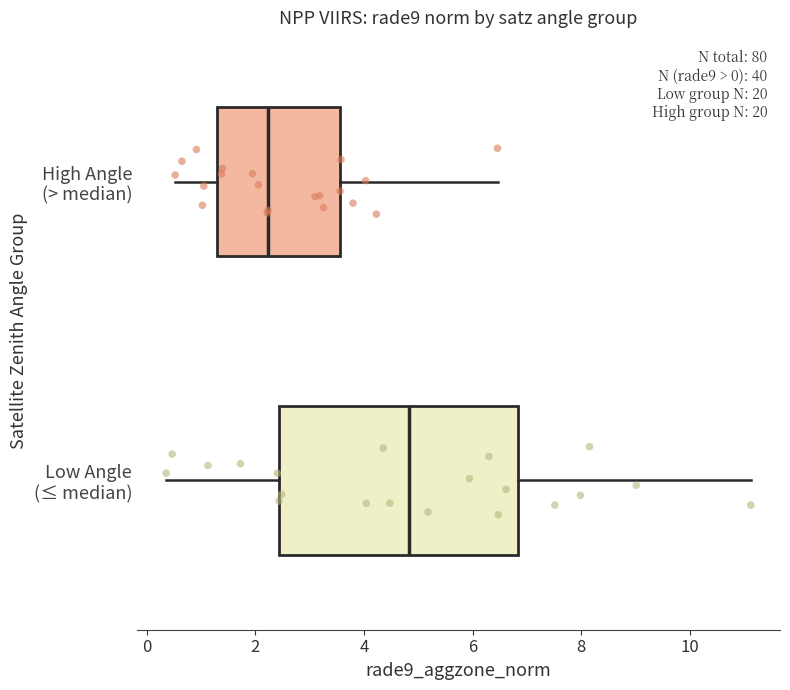

Which box has the furthest to the right median line?

Low Angle (≤ median)